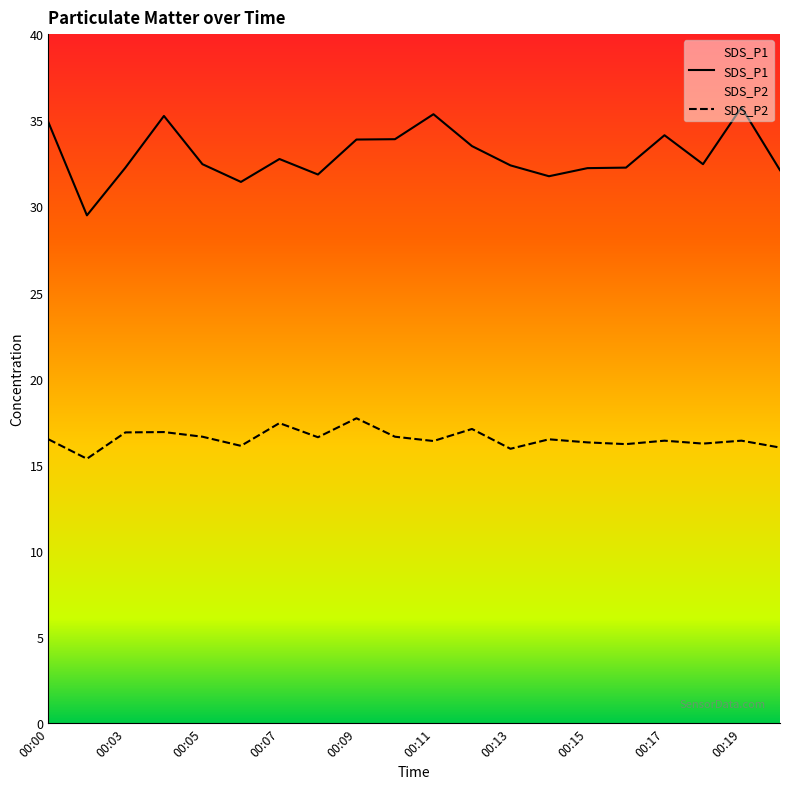

Reading right to left, list all the values displayed in this chart.

SDS_P1: 32.1	35.8	32.5	34.1	32.2	32.2	31.8	32.4	33.5	35.4	33.9	33.9	31.9	32.8	31.4	32.5	35.2	32.2	29.5	34.9
SDS_P2: 16.0	16.4	16.2	16.4	16.2	16.3	16.5	15.9	17.1	16.4	16.6	17.7	16.6	17.4	16.1	16.6	16.9	16.9	15.3	16.5